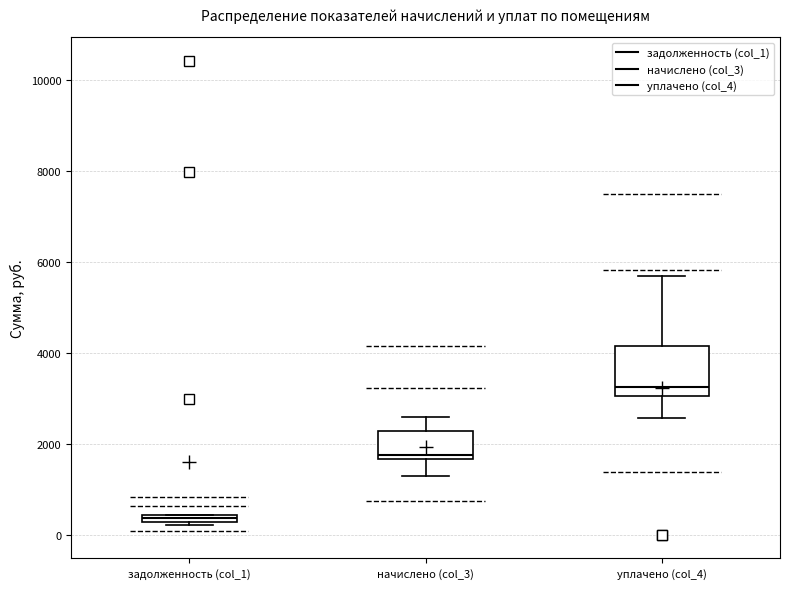

Which box is the tallest, from its lower edge to its upper edge?

уплачено (col_4)